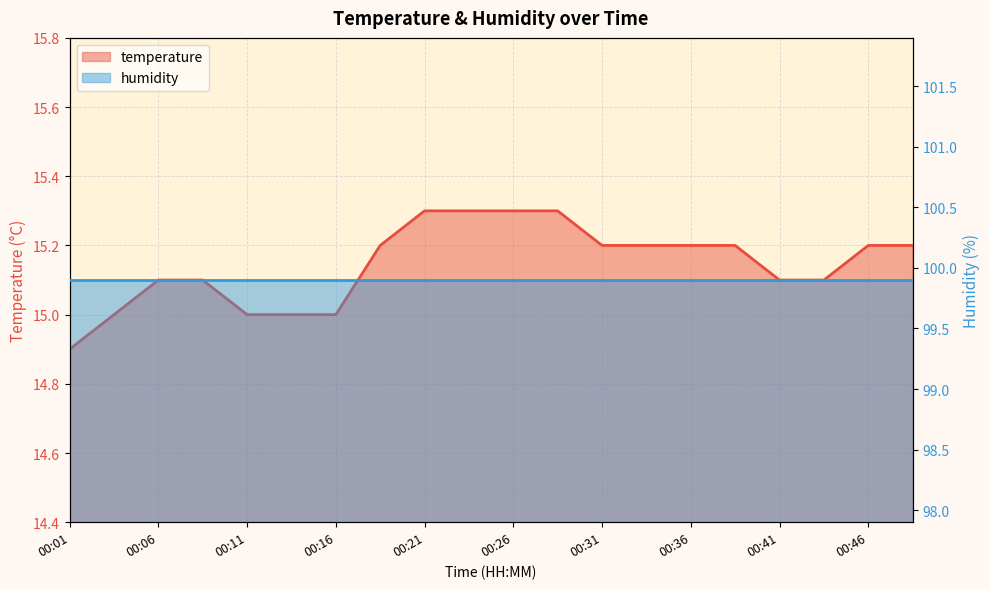

Read the value at 00:36.

15.2